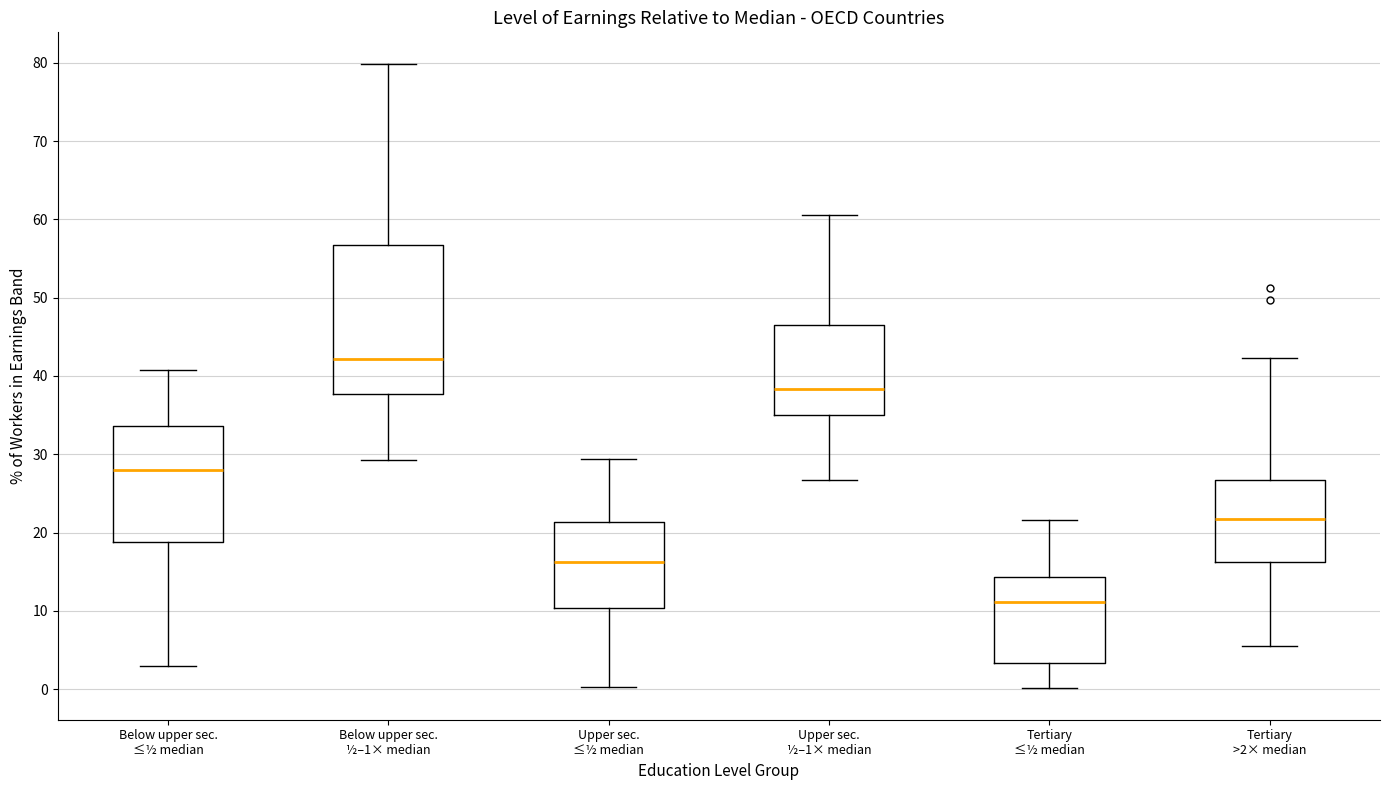

Reading left to right, read every box against the y-axis: the position of its median line, the range the box covers, and the ends of its whiskers. The values are not printed on the chart, so give them approximately, as read against the axis.

Below upper sec. ≤½ median: median 28, box 19 to 34, whiskers 3 to 41
Below upper sec. ½–1× median: median 42, box 38 to 57, whiskers 29 to 80
Upper sec. ≤½ median: median 16, box 10 to 21, whiskers 0 to 29
Upper sec. ½–1× median: median 38, box 35 to 46, whiskers 27 to 61
Tertiary ≤½ median: median 11, box 3 to 14, whiskers 0 to 22
Tertiary >2× median: median 22, box 16 to 27, whiskers 6 to 42